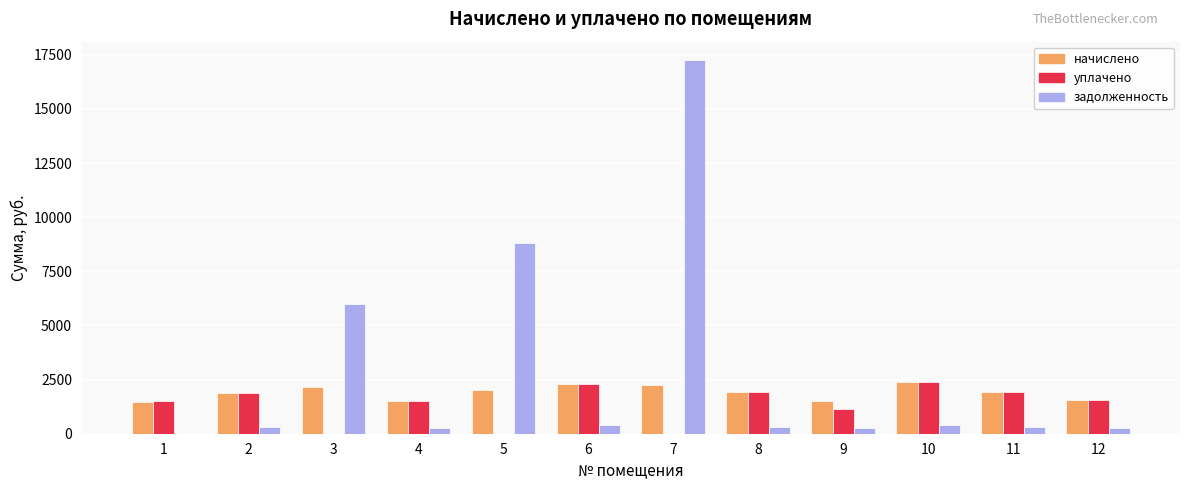

What is the total value across all series at 9?

2912.9